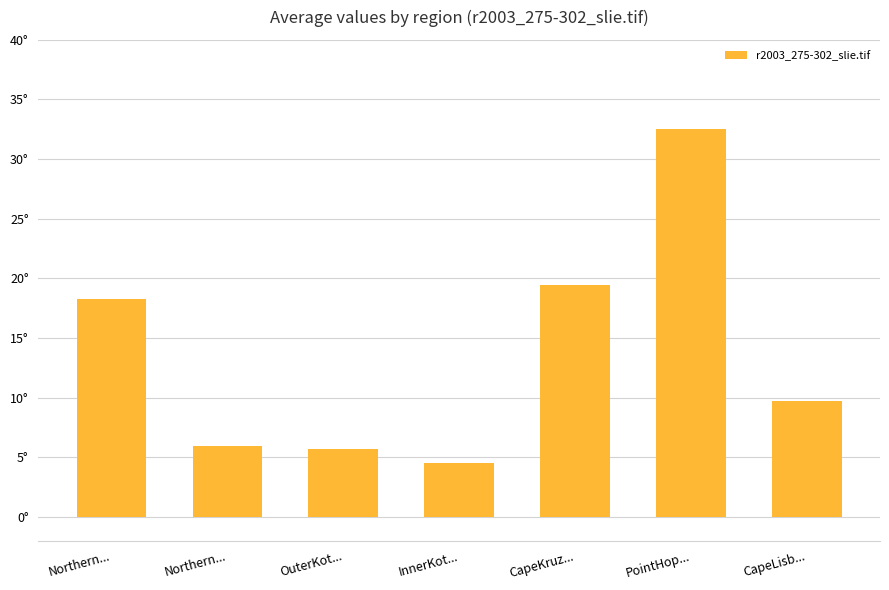

Are the bars horizontal?

No